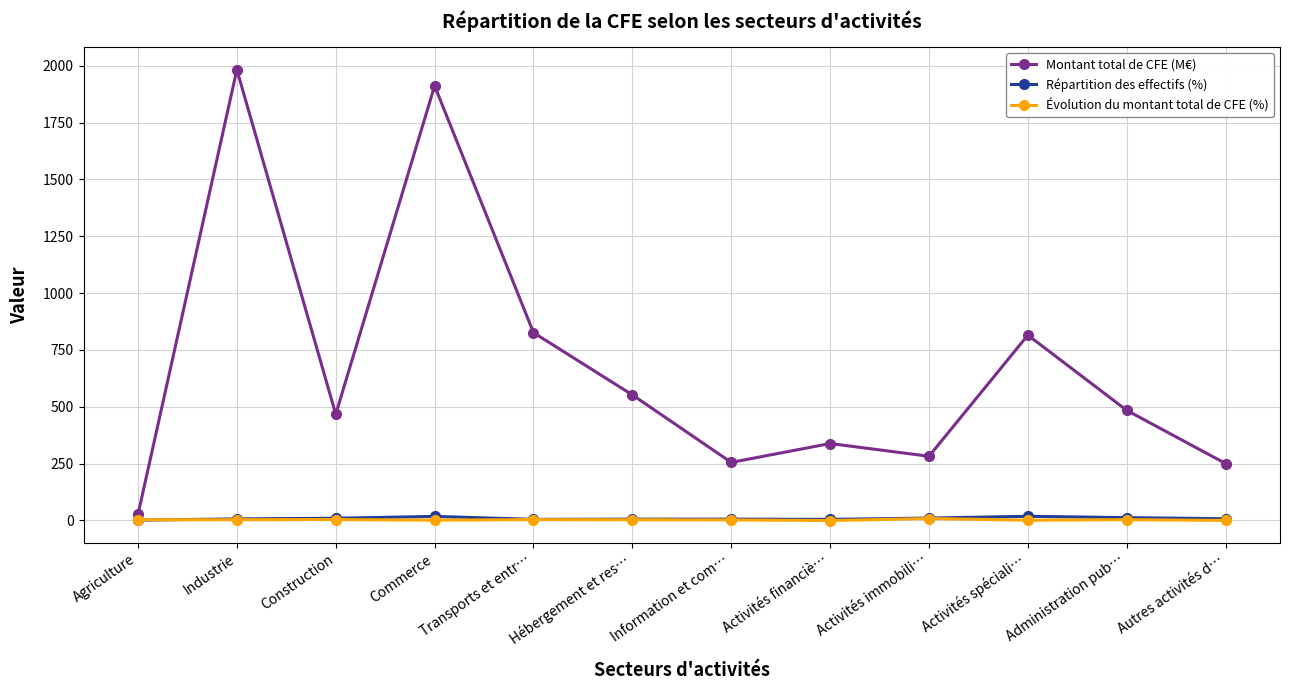

True or false: Évolution du montant total de CFE (%) has more than 2 points higher than both neighbors.

True